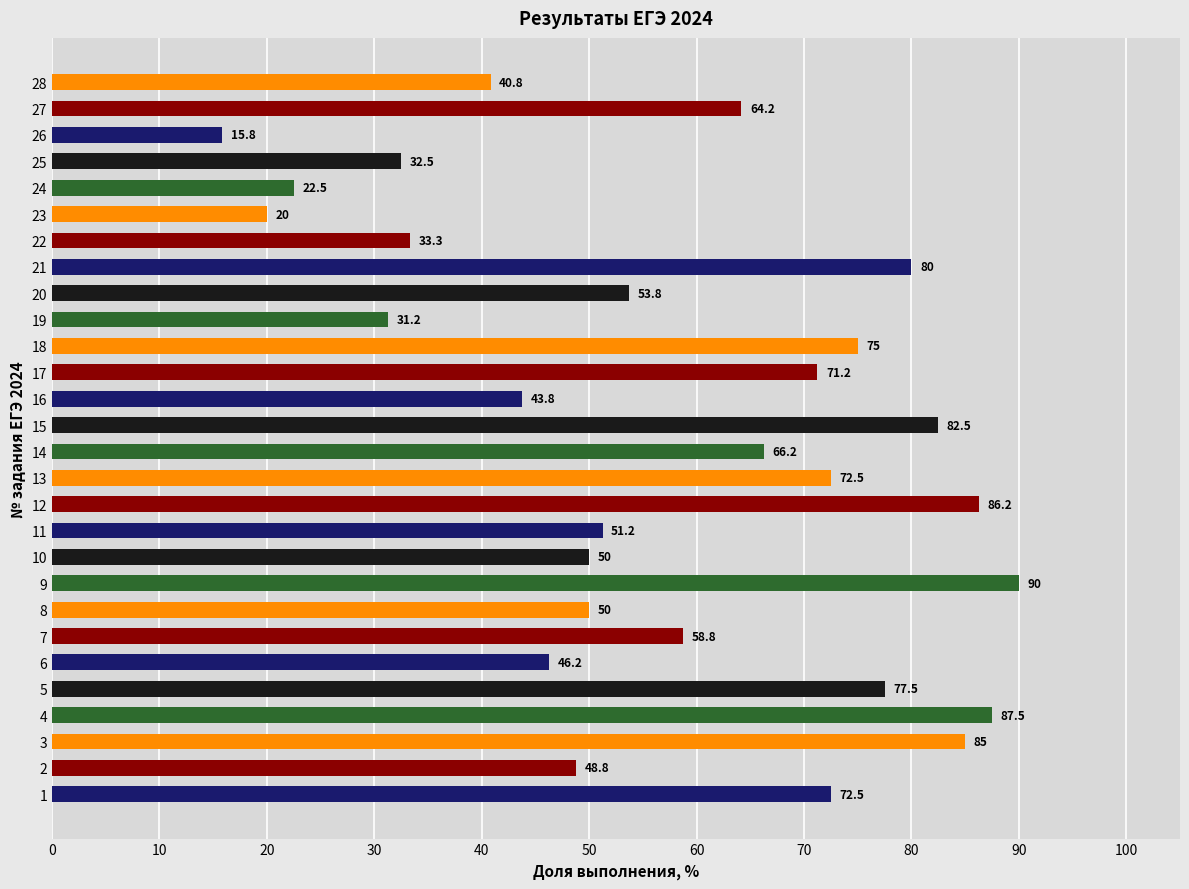

What value does the data have at 20?

53.8